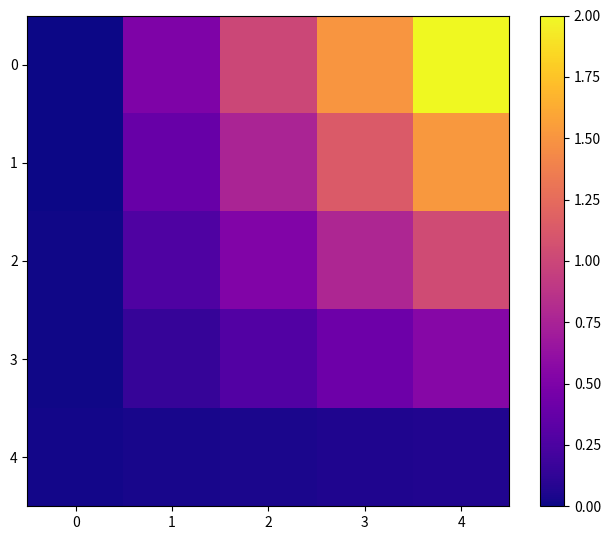

What is the difference between the highest and lowest values at 4?

1.9